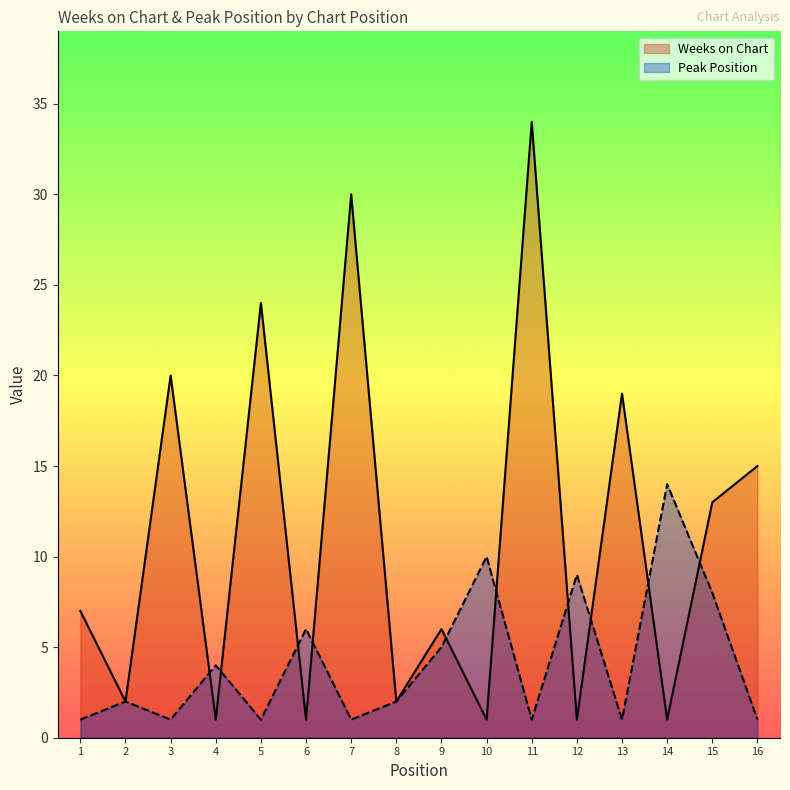

How many lines are shown in the chart?

2